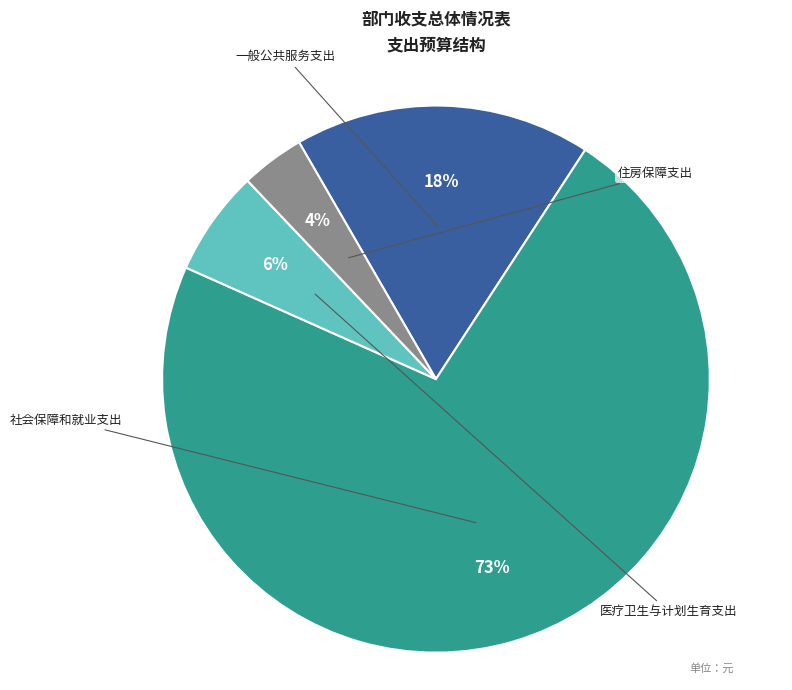

How many slices are in this pie chart?

4